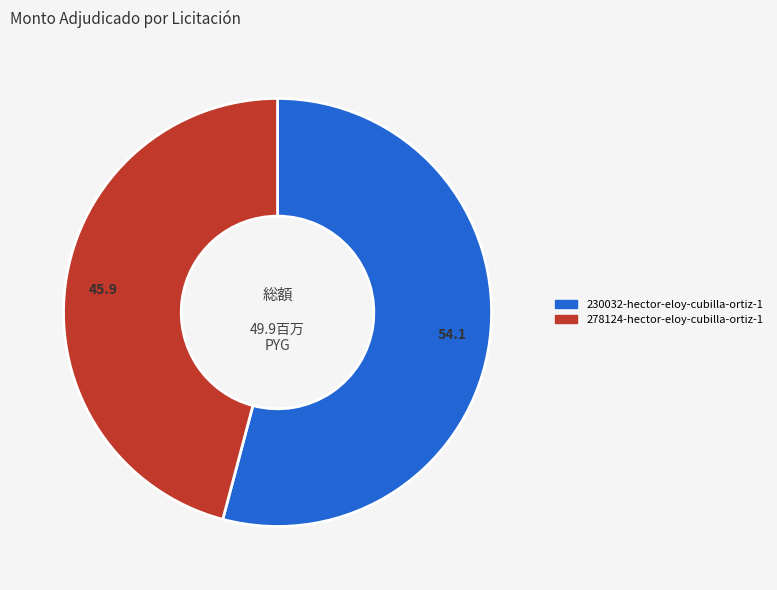

True or false: 278124-hector-eloy-cubilla-ortiz-1 accounts for 54% of the total.

False